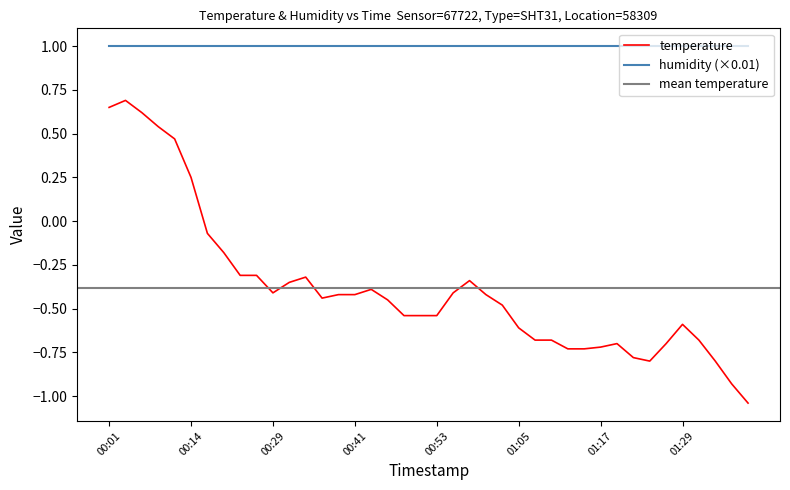

What is the label of the 40th point from the right?

00:01